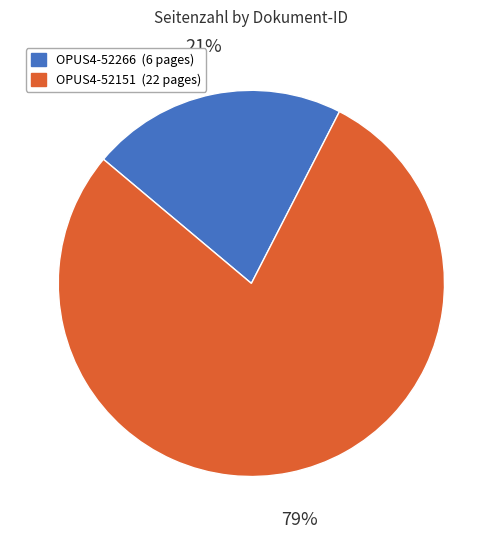

What percentage is the OPUS4-52266 slice, to the nearest percent?

21%